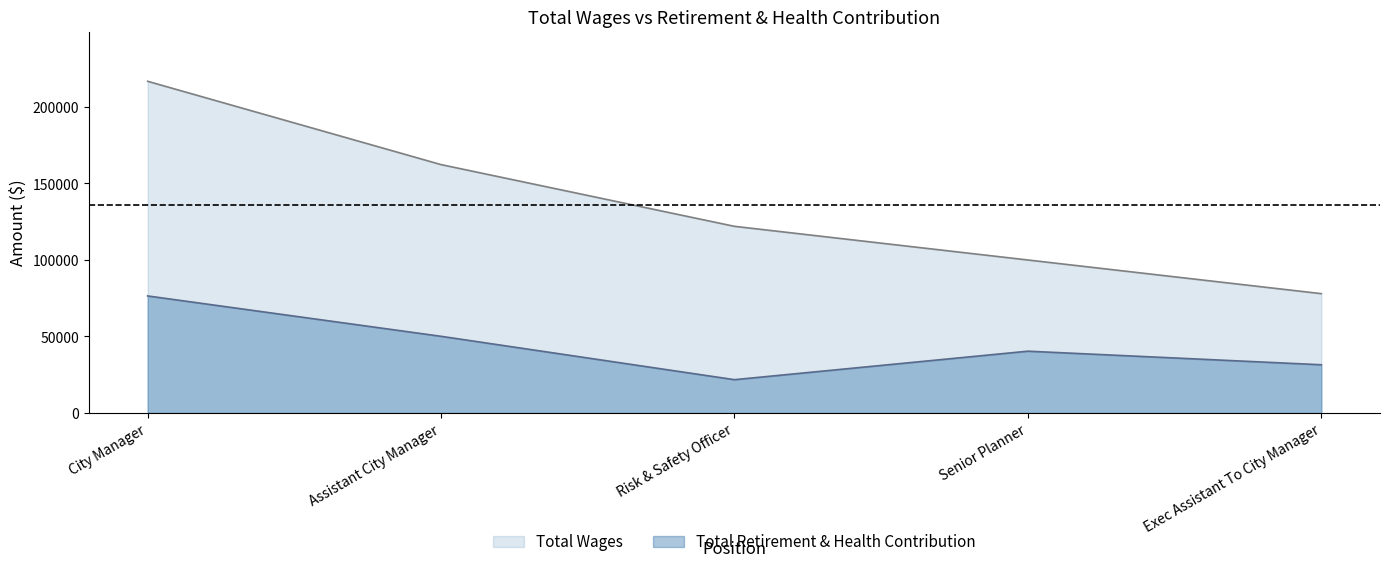

What is the difference between the maximum and minimum values in the Total Retirement & Health Contribution series?

54699